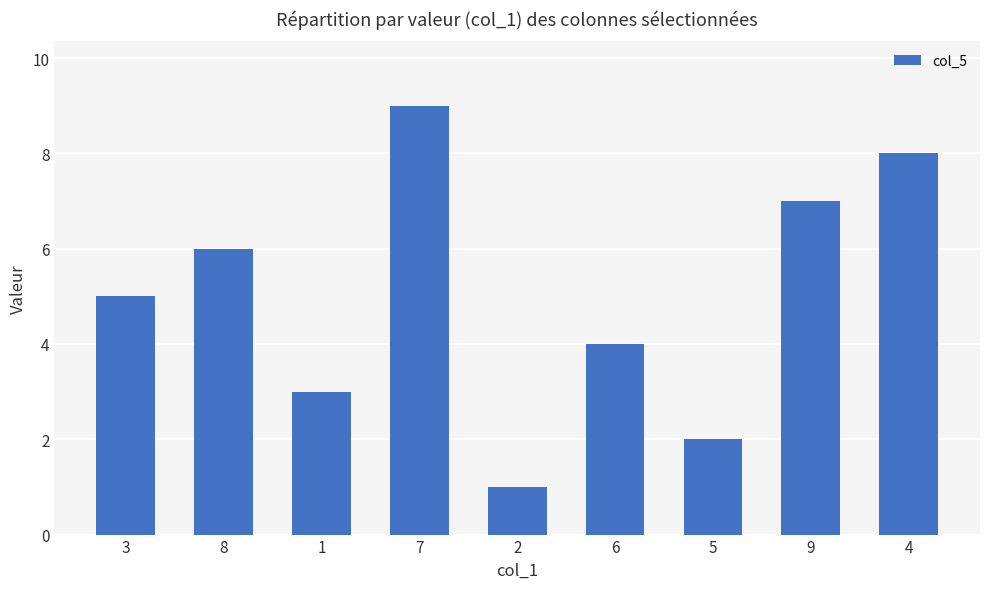

What is the sum of all values?

45